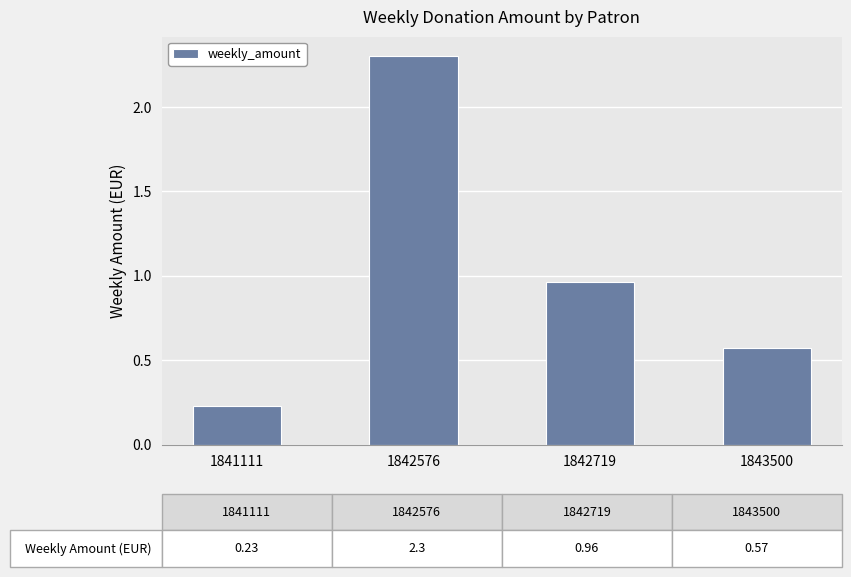

How many data points does each series have?

4